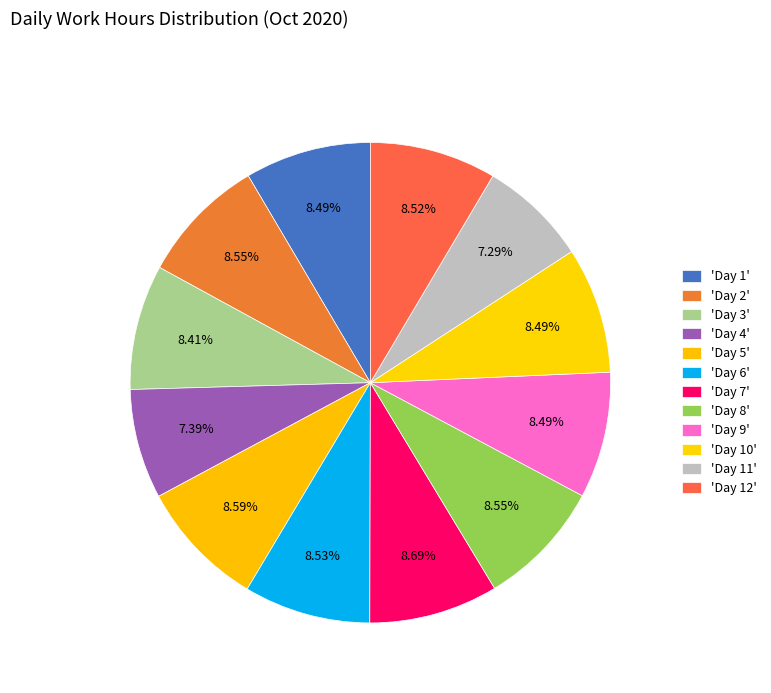

Rank the categories by value from highest to lowest.

Day 7, Day 5, Day 2, Day 8, Day 6, Day 12, Day 9, Day 10, Day 1, Day 3, Day 4, Day 11